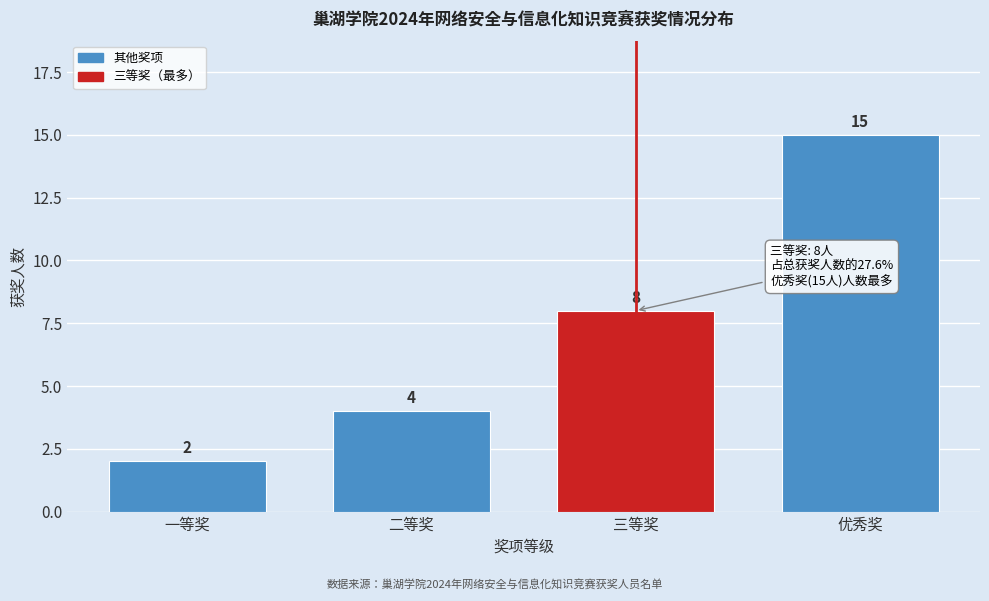

Reading left to right, extract all data points from this chart.

一等奖=2	二等奖=4	三等奖=8	优秀奖=15